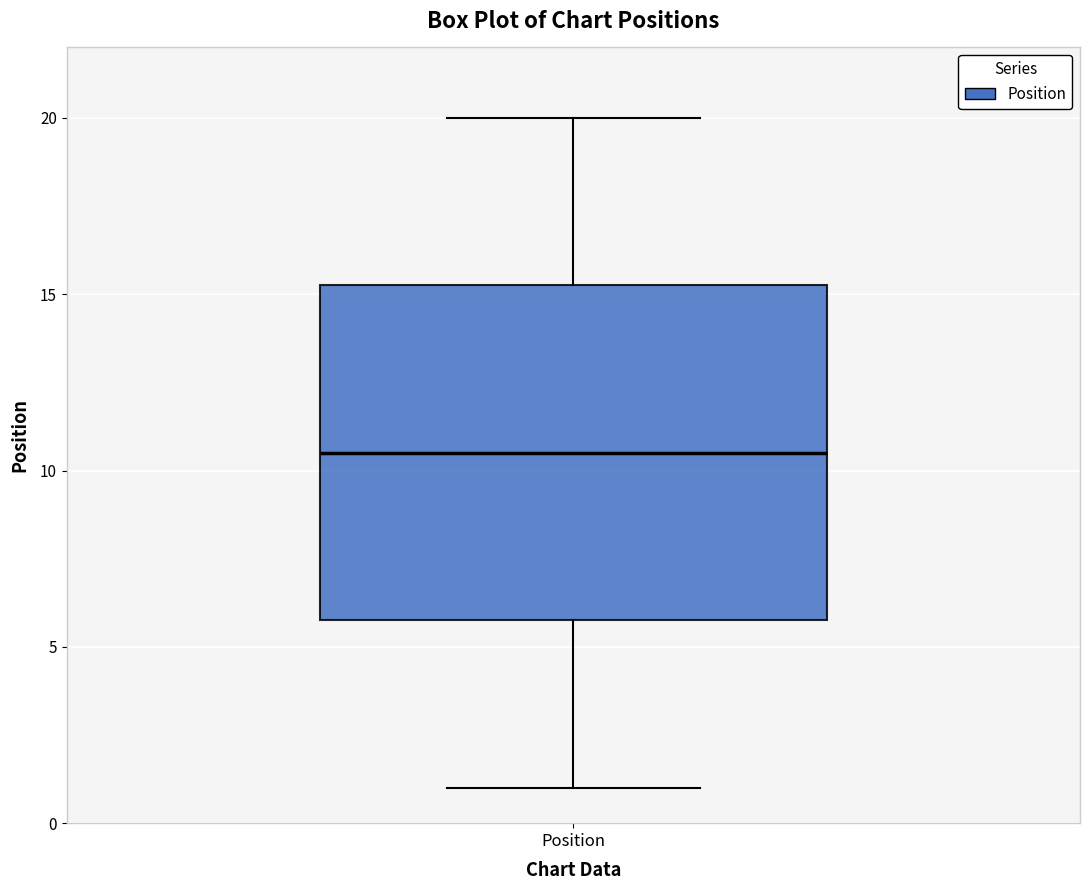

Read this box plot against the y-axis: the position of the median line, the range covered by the box, and the ends of both whiskers. The values are not printed on the chart, so give them approximately, as read against the axis.

median 10.5, box 6.0 to 15.5, whiskers 1.0 to 20.0